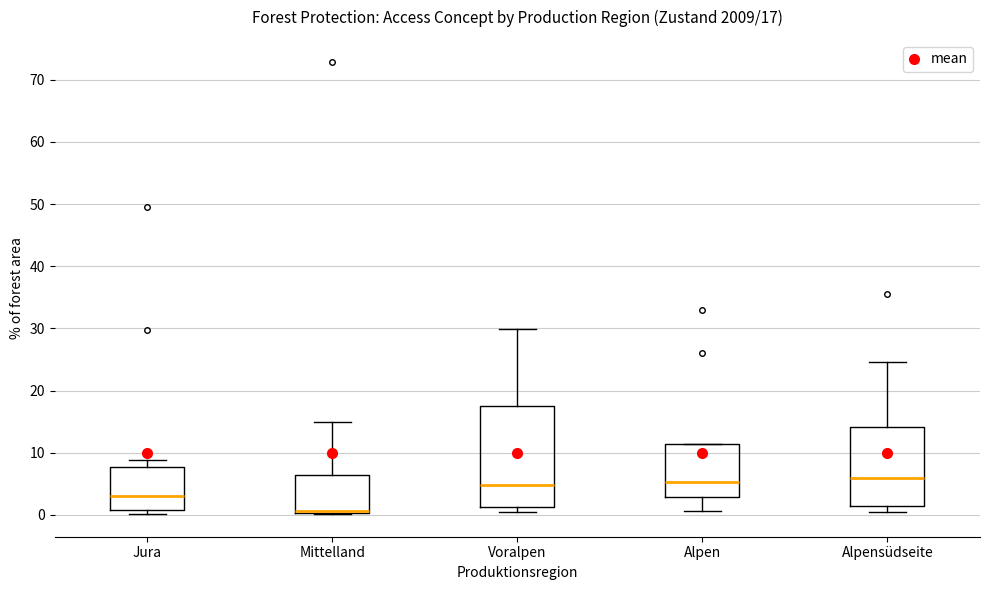

Which box is the tallest, from its lower edge to its upper edge?

Voralpen